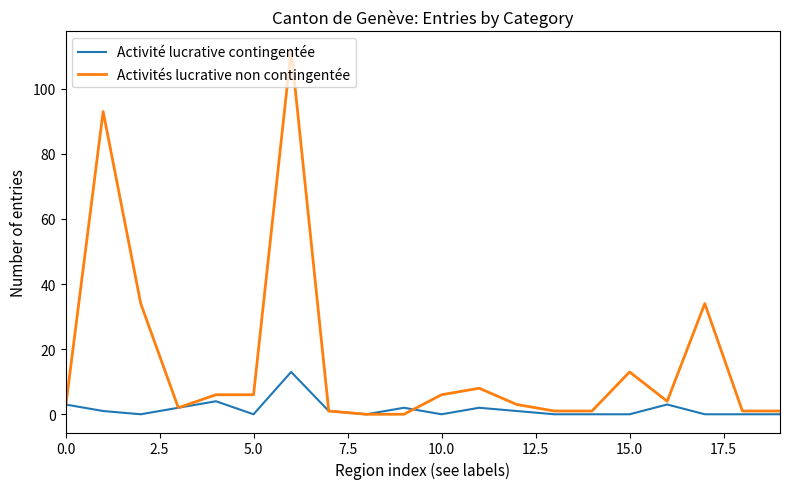

Which series has the widest spread of values?

Activités lucrative non contingentée